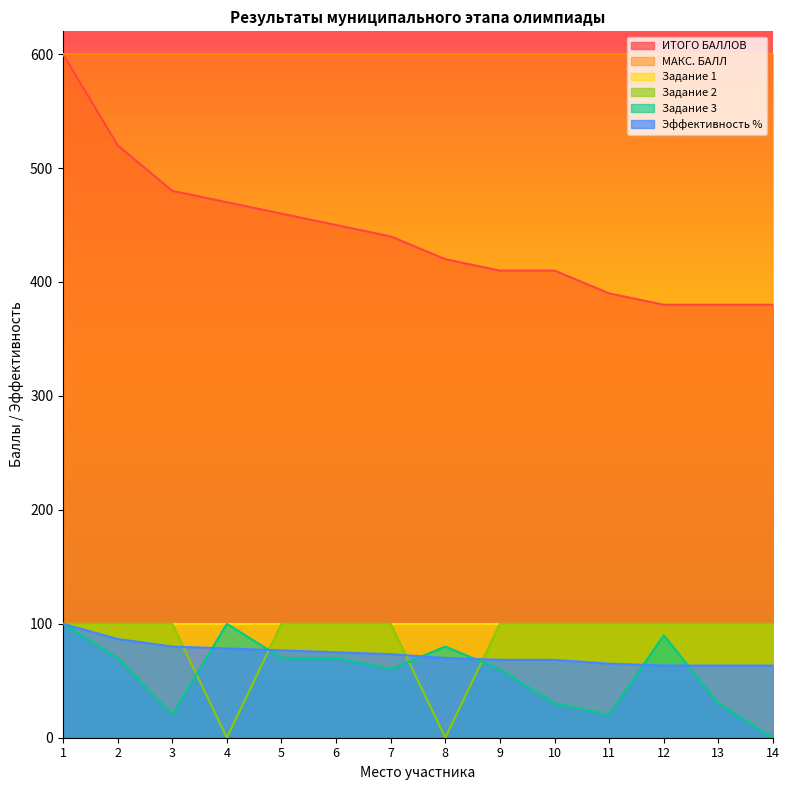

The value of ИТОГО БАЛЛОВ at 5 is 192.5. True or false?

False